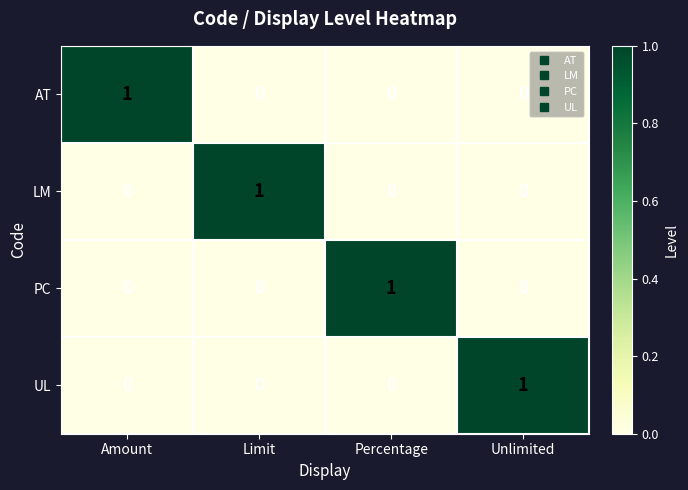

Is it true that PC equals 0 at Unlimited?

True